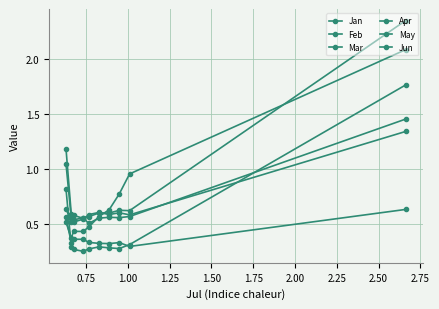

True or false: Feb and Mar cross at least once.

False